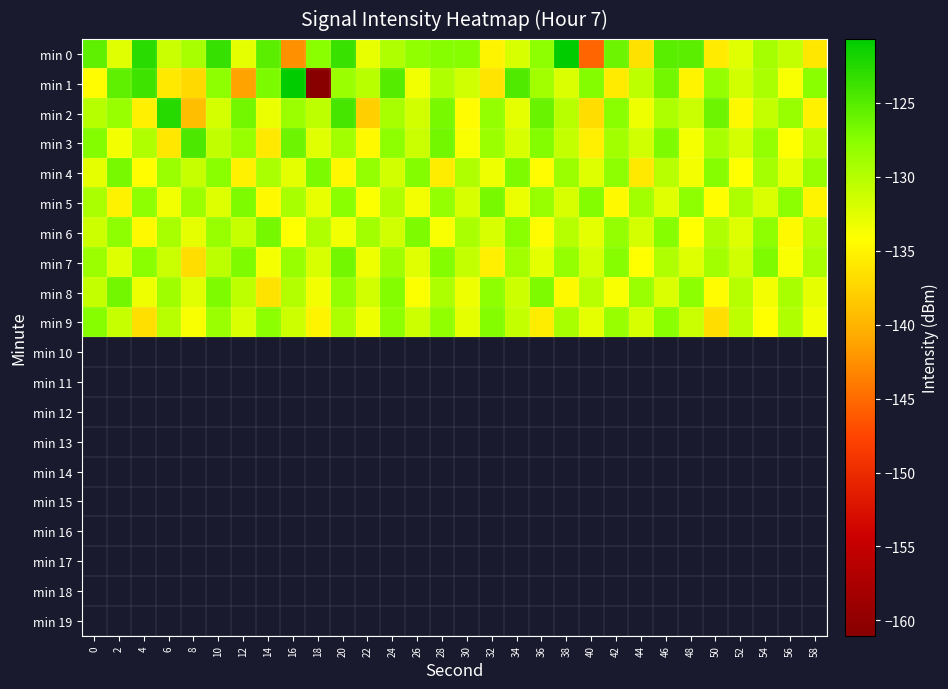

Reading right to left, transcribe all the data shown in this chart.

min 0: 58=-136.1	56=-130.9	54=-129.1	52=-132.4	50=-135.7	48=-125.4	46=-125.2	44=-136.6	42=-126.1	40=-145.4	38=-120.8	36=-127.8	34=-132.0	32=-135.0	30=-127.4	28=-127.4	26=-128.0	24=-129.8	22=-133.0	20=-123.5	18=-127.6	16=-142.5	14=-125.3	12=-132.7	10=-123.5	8=-129.2	6=-131.1	4=-122.8	2=-132.4	0=-125.5
min 1: 58=-127.6	56=-133.8	54=-129.5	52=-131.7	50=-128.2	48=-134.9	46=-126.4	44=-130.6	42=-135.8	40=-127.3	38=-132.1	36=-128.9	34=-124.7	32=-136.2	30=-131.5	28=-129.8	26=-133.4	24=-125.1	22=-130.2	20=-128.5	18=-161.0	16=-120.7	14=-127.0	12=-141.3	10=-127.8	8=-137.2	6=-135.9	4=-123.9	2=-125.5	0=-134.4
min 2: 58=-135.3	56=-128.4	54=-130.9	52=-134.7	50=-126.2	48=-131.1	46=-129.6	44=-133.2	42=-127.5	40=-136.8	38=-130.3	36=-125.9	34=-132.7	32=-128.1	30=-134.4	28=-126.8	26=-131.6	24=-129.2	22=-137.9	20=-124.3	18=-130.5	16=-128.7	14=-133.1	12=-126.4	10=-131.8	8=-139.2	6=-122.7	4=-135.5	2=-128.3	0=-130.1
min 3: 58=-130.4	56=-134.1	54=-128.2	52=-131.8	50=-129.3	48=-133.7	46=-127.1	44=-131.5	42=-128.9	40=-135.4	38=-130.8	36=-127.3	34=-132.0	32=-128.6	30=-133.9	28=-126.5	26=-131.2	24=-127.8	22=-134.6	20=-129.0	18=-132.4	16=-126.1	14=-135.9	12=-128.3	10=-130.7	8=-124.5	6=-136.1	4=-129.8	2=-133.6	0=-127.2
min 4: 58=-128.3	56=-132.7	54=-129.1	52=-134.2	50=-127.4	48=-133.6	46=-130.2	44=-135.9	42=-127.8	40=-132.3	38=-128.7	36=-134.5	34=-127.0	32=-133.2	30=-129.8	28=-135.6	26=-127.3	24=-131.7	22=-128.1	20=-134.8	18=-126.9	16=-132.6	14=-129.4	12=-135.2	10=-127.6	8=-131.0	6=-128.5	4=-134.3	2=-126.7	0=-132.8
min 5: 58=-134.9	56=-127.7	54=-132.1	52=-129.6	50=-134.3	48=-127.9	46=-132.5	44=-129.0	42=-134.6	40=-127.2	38=-132.0	36=-128.4	34=-133.1	32=-126.7	30=-131.9	28=-128.2	26=-133.5	24=-129.8	22=-134.0	20=-127.5	18=-132.9	16=-129.3	14=-134.7	12=-127.0	10=-132.2	8=-128.6	6=-133.4	4=-127.8	2=-135.1	0=-129.5
min 6: 58=-130.3	56=-134.7	54=-127.9	52=-132.3	50=-129.7	48=-134.1	46=-127.4	44=-131.8	42=-128.2	40=-132.6	38=-130.0	36=-134.4	34=-127.6	32=-132.0	30=-129.4	28=-133.8	26=-127.1	24=-131.5	22=-128.9	20=-133.3	18=-129.7	16=-134.2	14=-126.6	12=-131.0	10=-128.4	8=-132.8	6=-129.2	4=-134.6	2=-127.9	0=-131.3
min 7: 58=-129.5	56=-133.9	54=-127.1	52=-131.5	50=-128.9	48=-132.3	46=-129.7	44=-134.1	42=-127.4	40=-131.8	38=-128.2	36=-132.6	34=-129.0	32=-135.4	30=-130.8	28=-127.2	26=-132.4	24=-128.8	22=-133.2	20=-126.5	18=-131.9	16=-128.3	14=-133.7	12=-127.0	10=-130.4	8=-136.8	6=-131.1	4=-127.5	2=-132.3	0=-128.7
min 8: 58=-132.8	56=-129.2	54=-133.6	52=-130.0	50=-134.4	48=-127.7	46=-132.1	44=-128.5	42=-133.9	40=-130.3	38=-134.7	36=-127.0	34=-131.4	32=-127.8	30=-133.2	28=-129.6	26=-134.0	24=-127.3	22=-131.7	20=-128.1	18=-133.5	16=-129.9	14=-136.3	12=-130.6	10=-127.0	8=-132.4	6=-128.8	4=-133.2	2=-126.5	0=-130.9
min 9: 58=-133.3	56=-129.7	54=-134.1	52=-130.5	50=-136.9	48=-131.2	46=-127.6	44=-132.0	42=-128.4	40=-132.8	38=-129.2	36=-135.6	34=-130.9	32=-127.3	30=-132.7	28=-128.0	26=-131.4	24=-127.8	22=-133.2	20=-129.6	18=-135.0	16=-131.3	14=-127.7	12=-132.1	10=-128.5	8=-133.9	6=-130.3	4=-136.7	2=-131.0	0=-127.4